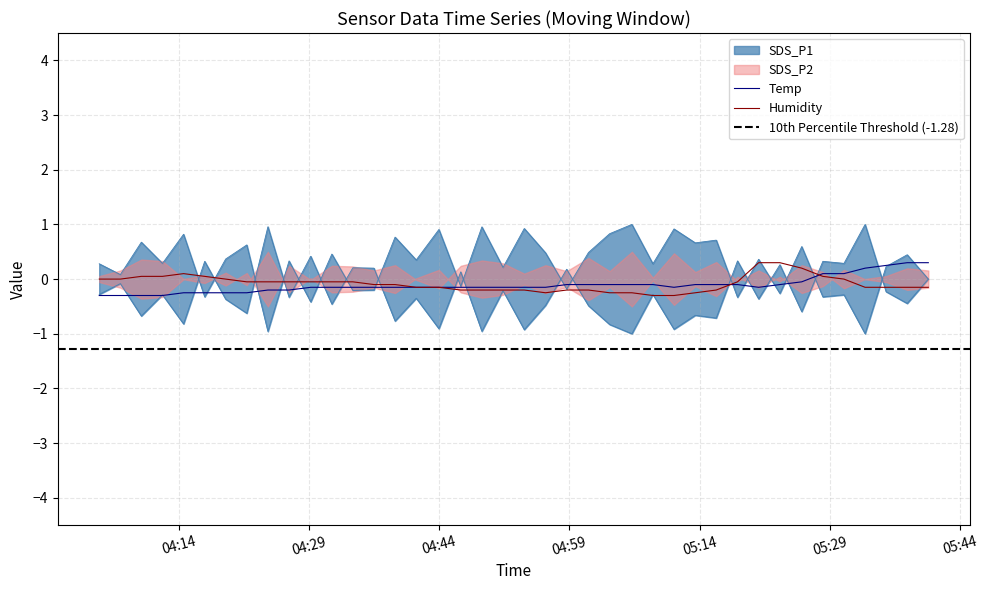

What position from the right is 2022/12/31 04:43:58?

24